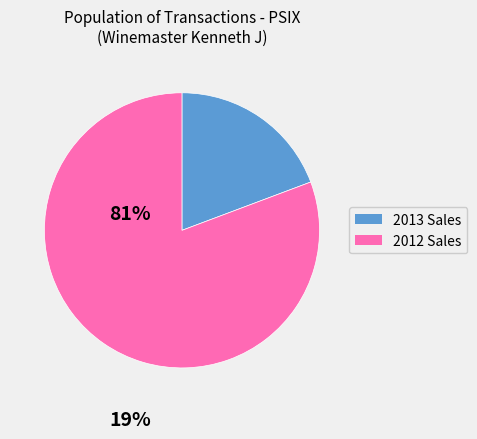

True or false: 2013 Sales accounts for 28% of the total.

False